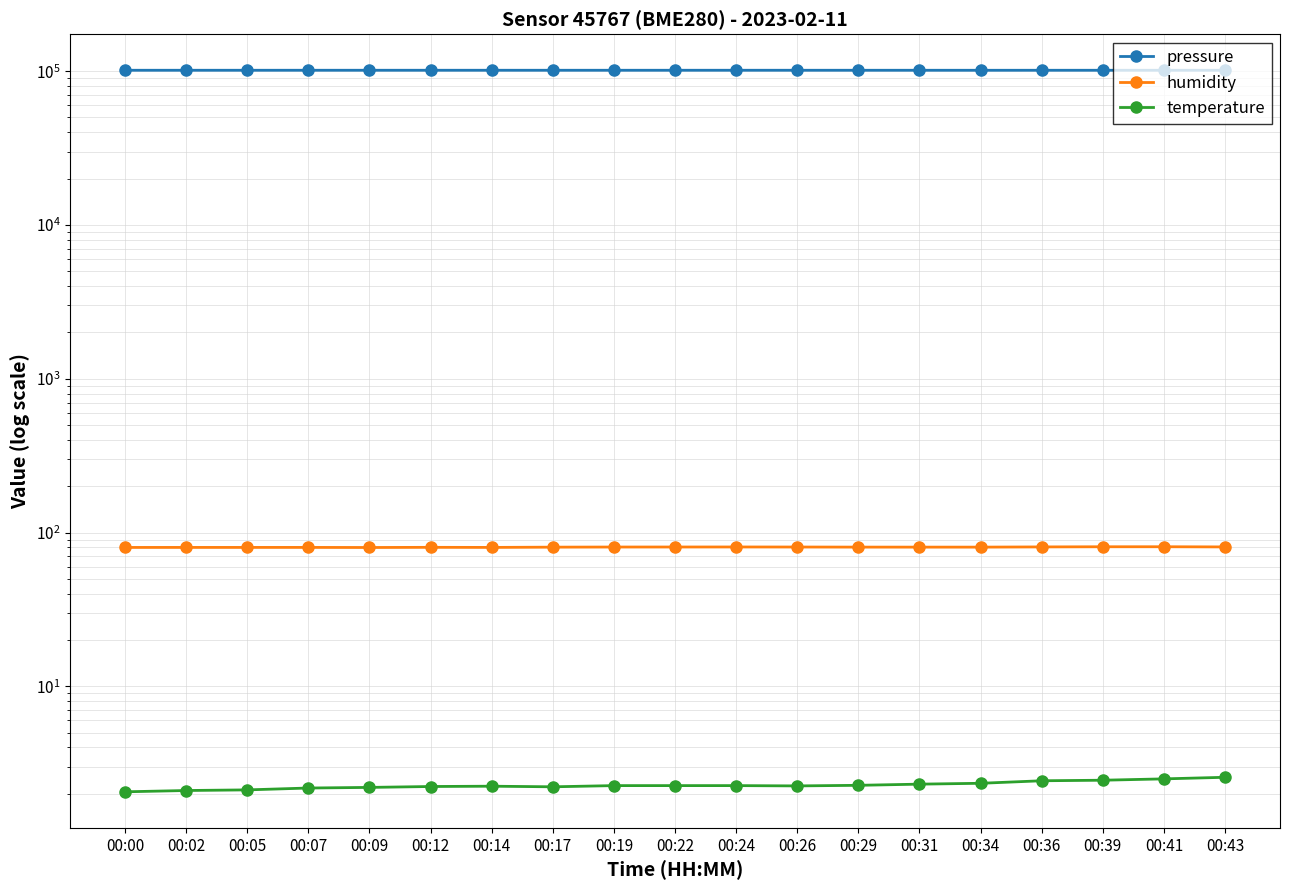

What is the difference between the humidity values at 00:09 and 00:14?

0.1